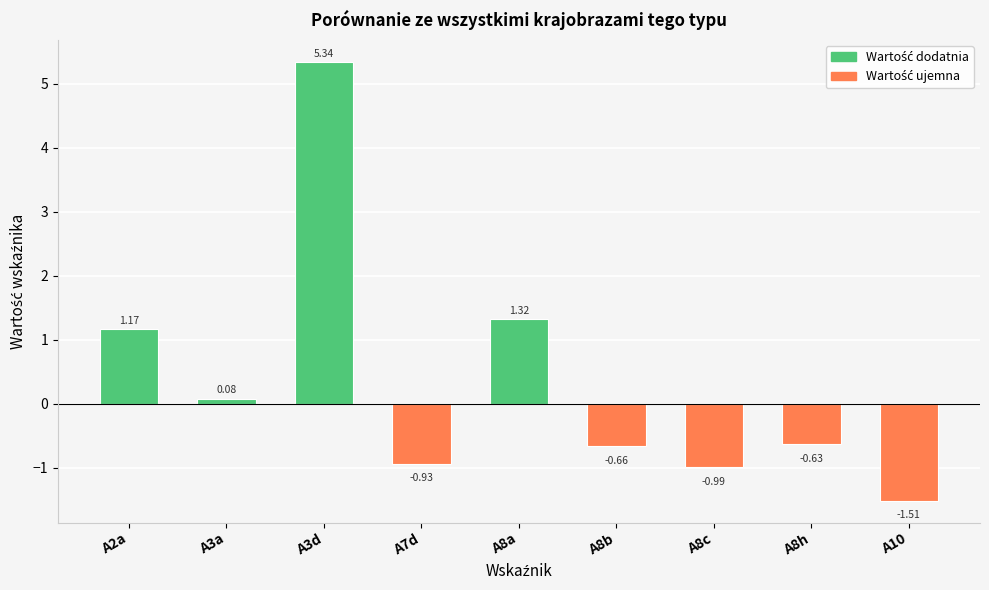

What is the change in value from A8b to A10?

-0.8